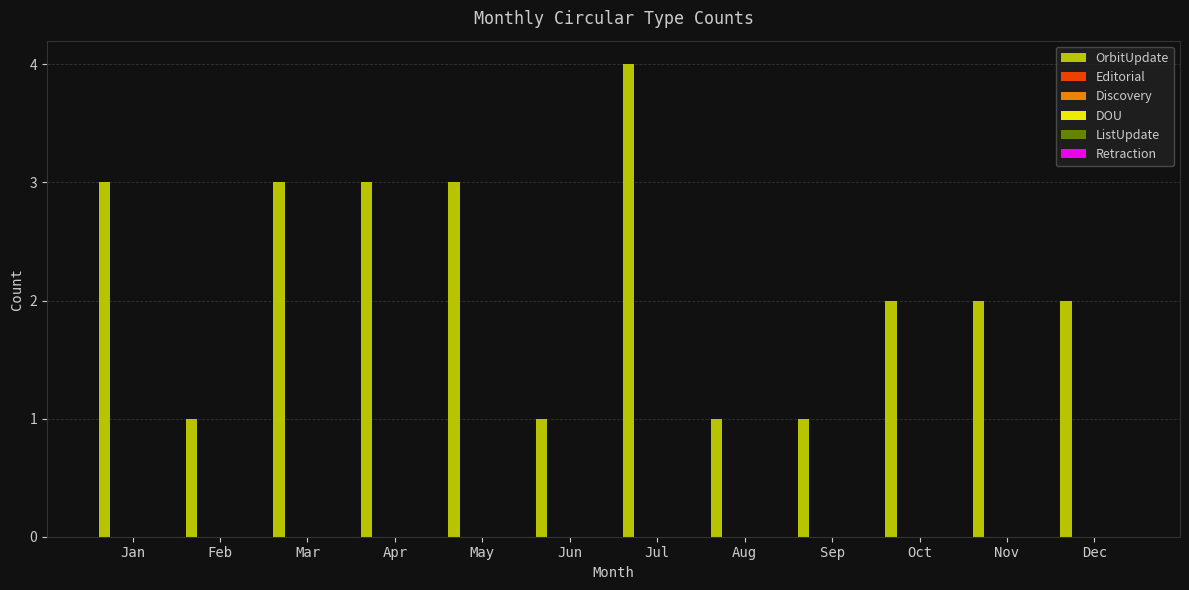

Reading left to right, transcribe all the data shown in this chart.

3	1	3	3	3	1	4	1	1	2	2	2